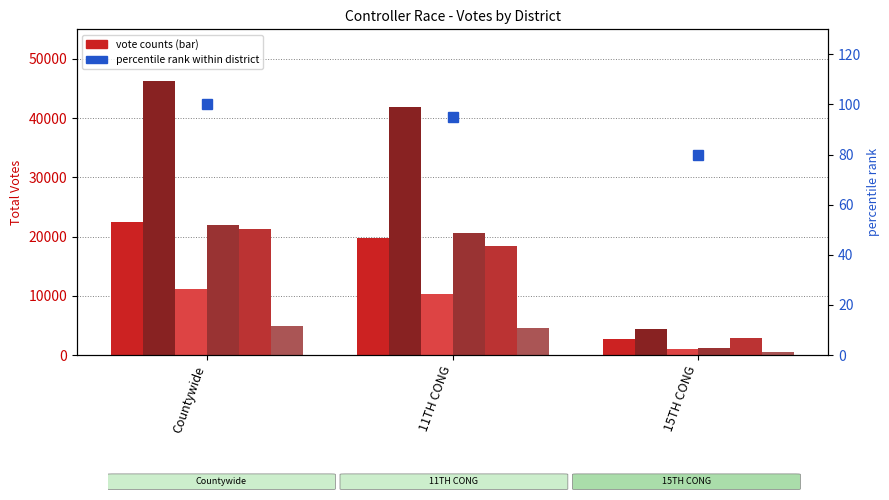

How many bars are there in each group?

6